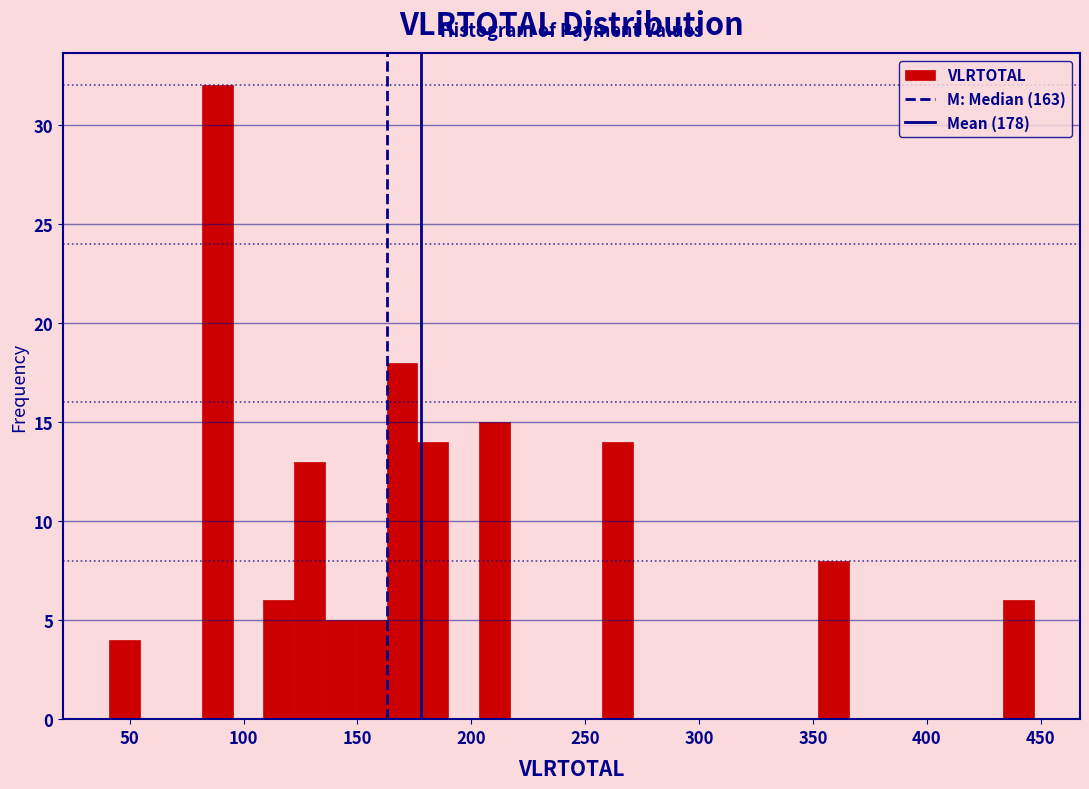

Read against the x-axis, roughly where is the centre of the tallest bar?

90